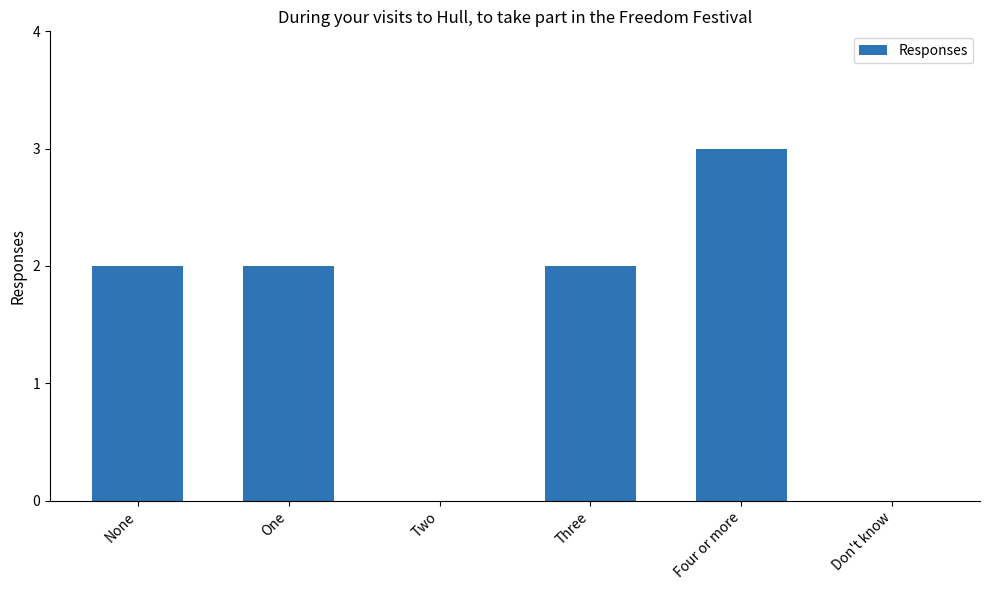

The chart shows a value of 1 at None. True or false?

False